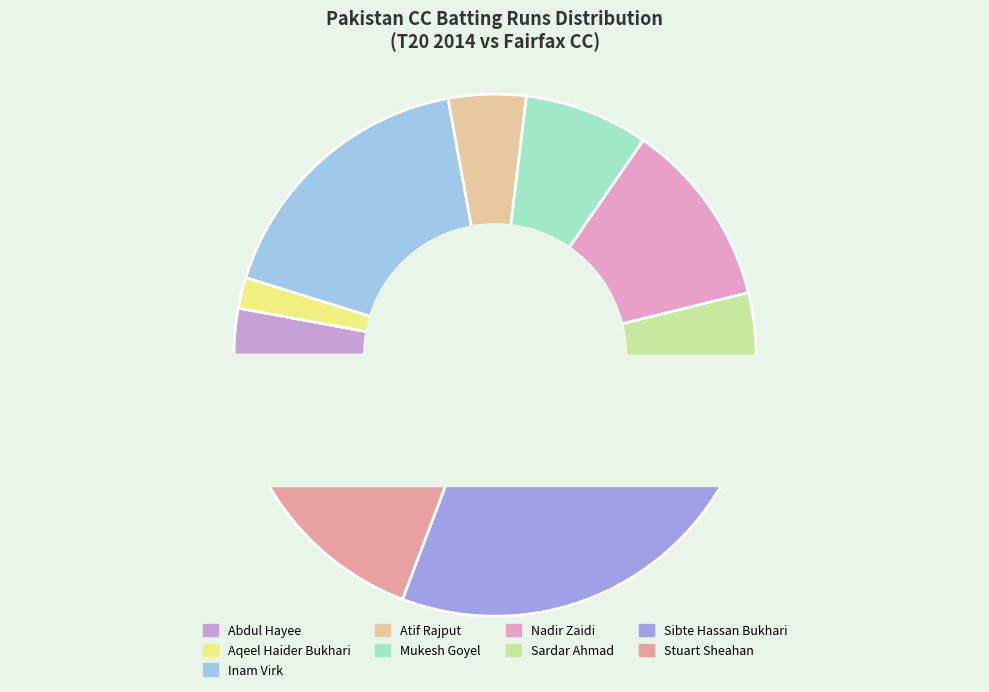

The Sibte Hassan Bukhari slice represents 13% of the pie. True or false?

False